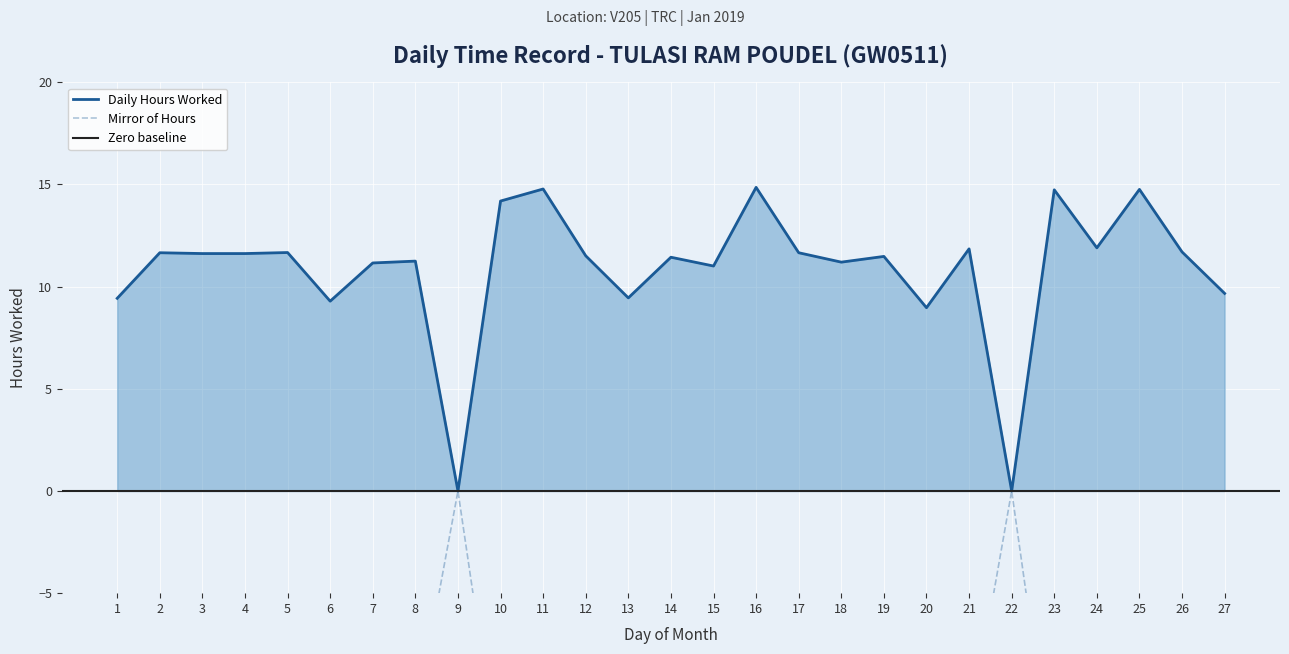

Between 20 and 4, which is larger?

4